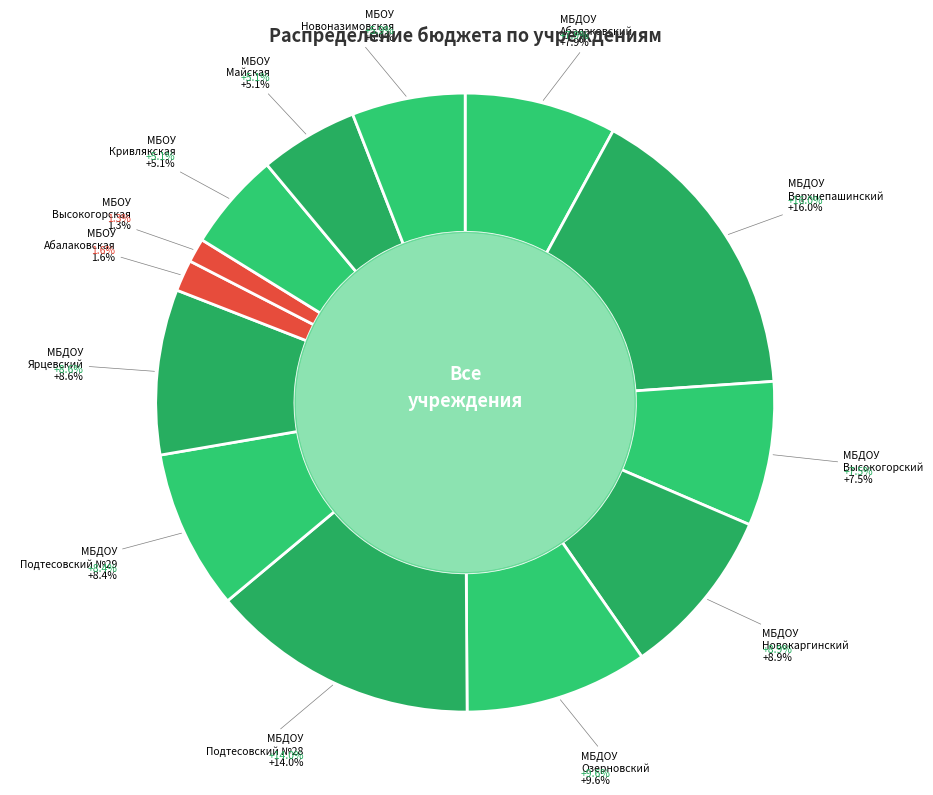

How many slices are in this pie chart?

13